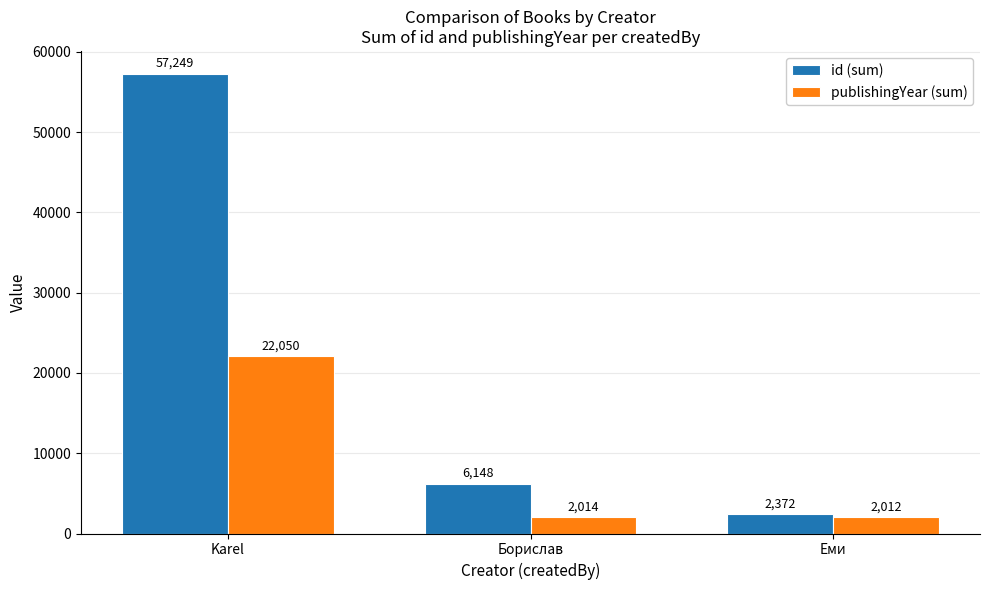

How many data points does each series have?

3